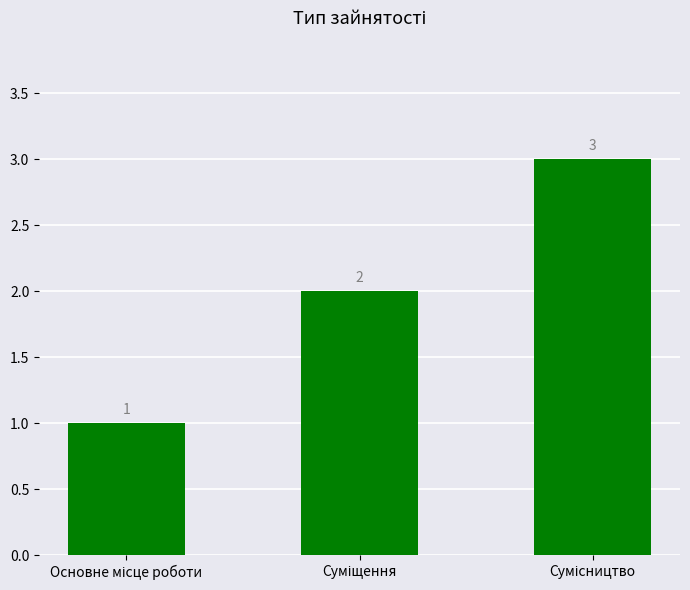

What is the value of the 1st bar from the left?

1